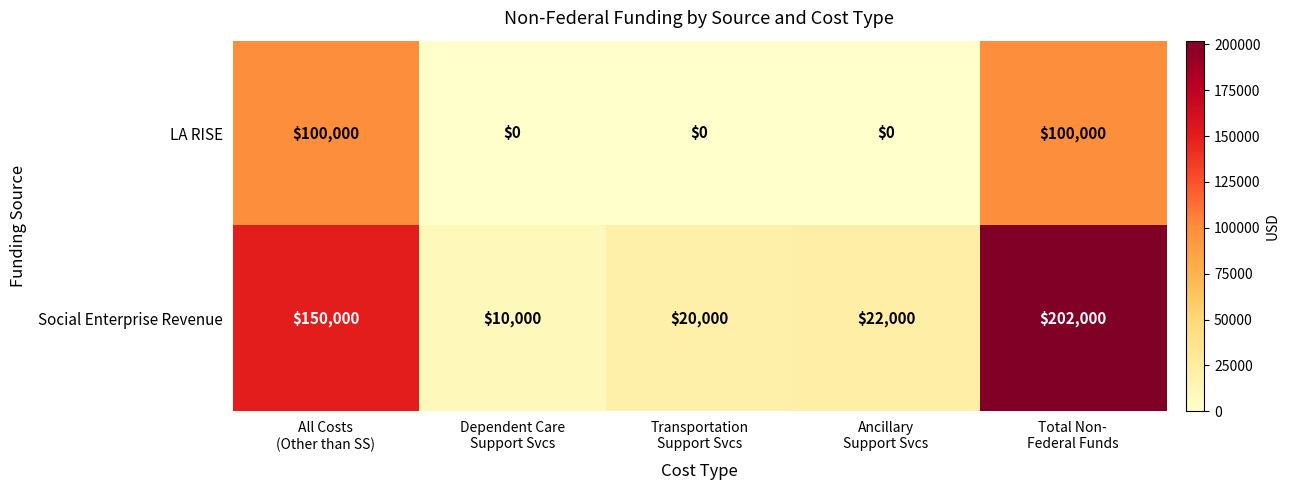

At how many categories does at least one series exceed 1983?

5